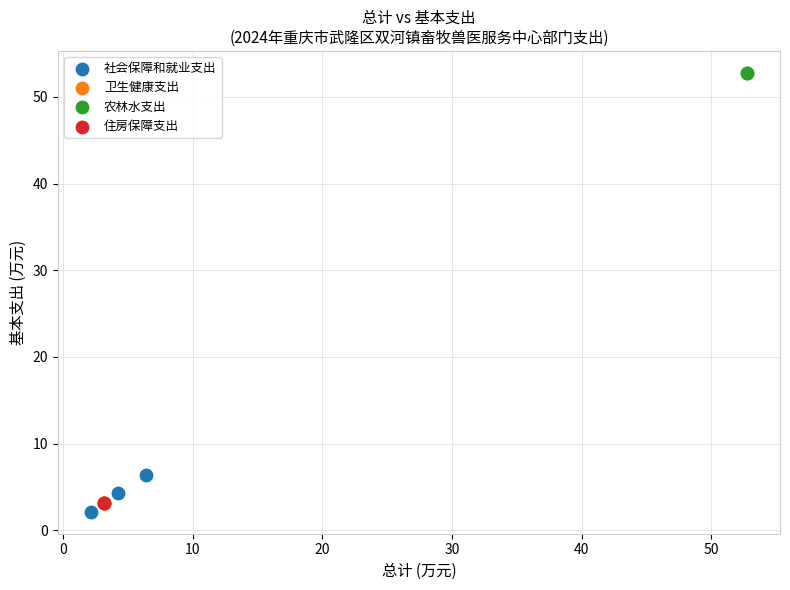

What are all the series names shown in the legend?

社会保障和就业支出, 卫生健康支出, 农林水支出, 住房保障支出